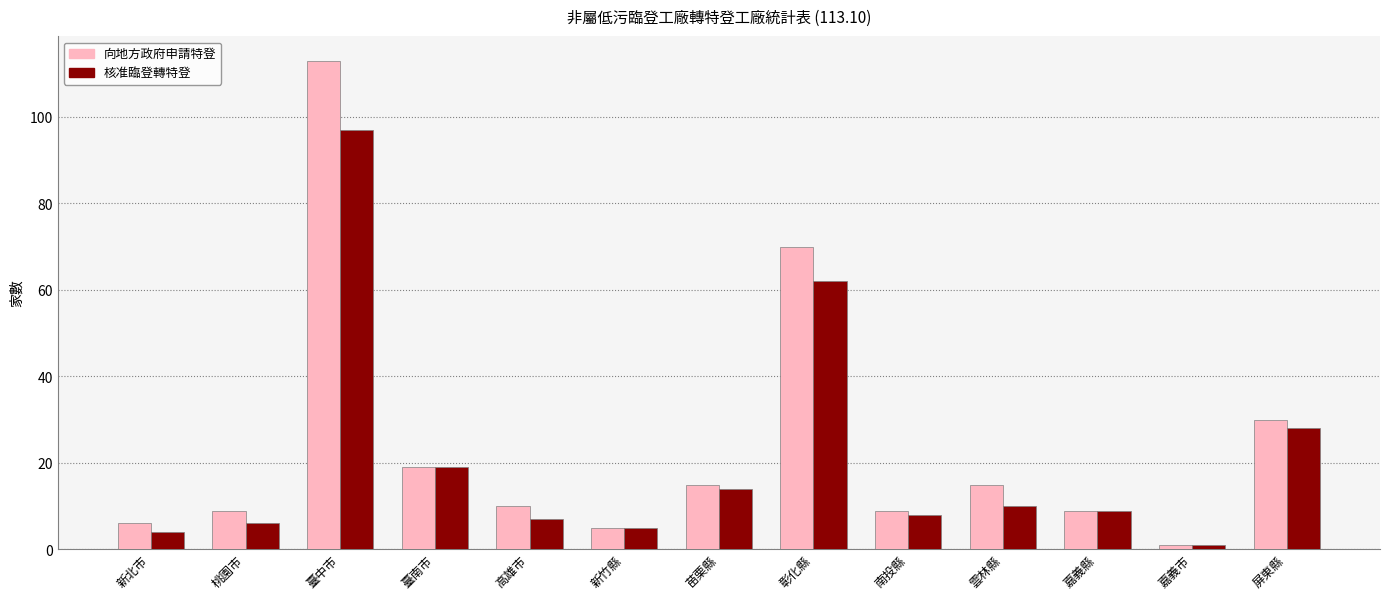

How many data points does each series have?

13